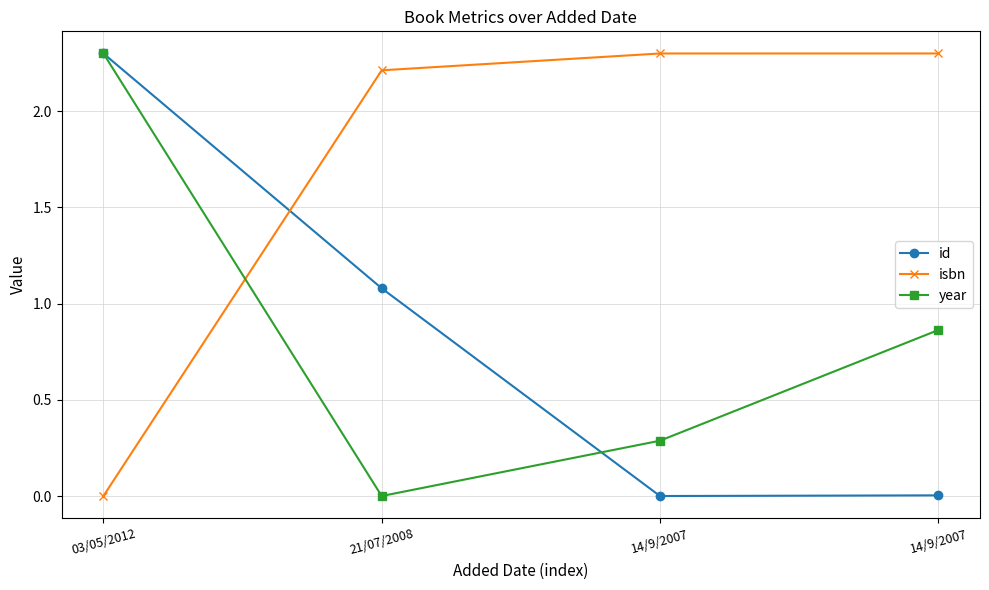

Between 21/07/2008 and 03/05/2012, which is larger?

03/05/2012